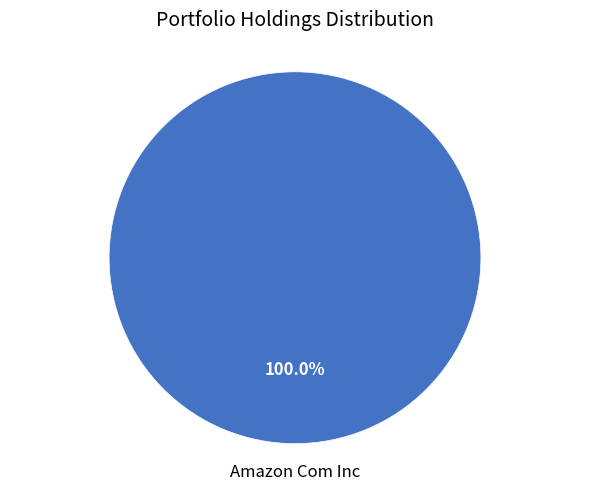

Does any single category account for the majority?

Yes